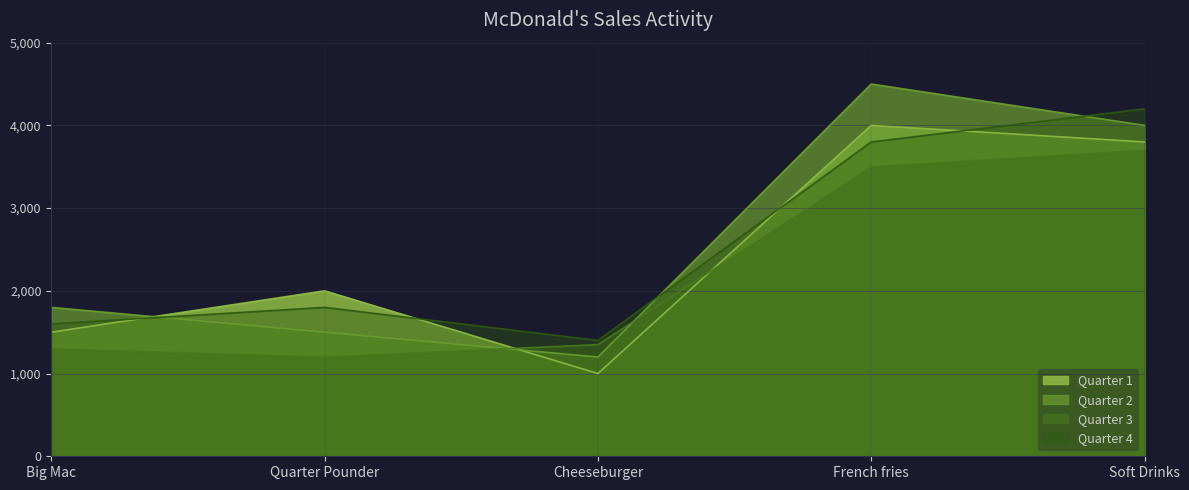

At Quarter Pounder, list the series in order from smallest to largest.

Quarter 3, Quarter 2, Quarter 4, Quarter 1